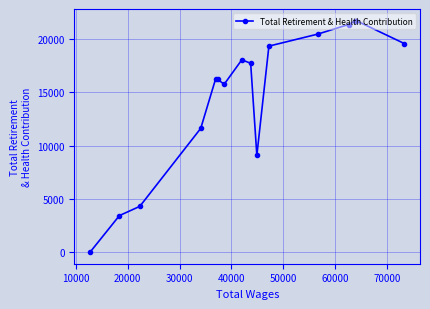

What is the sum of all values?

236418